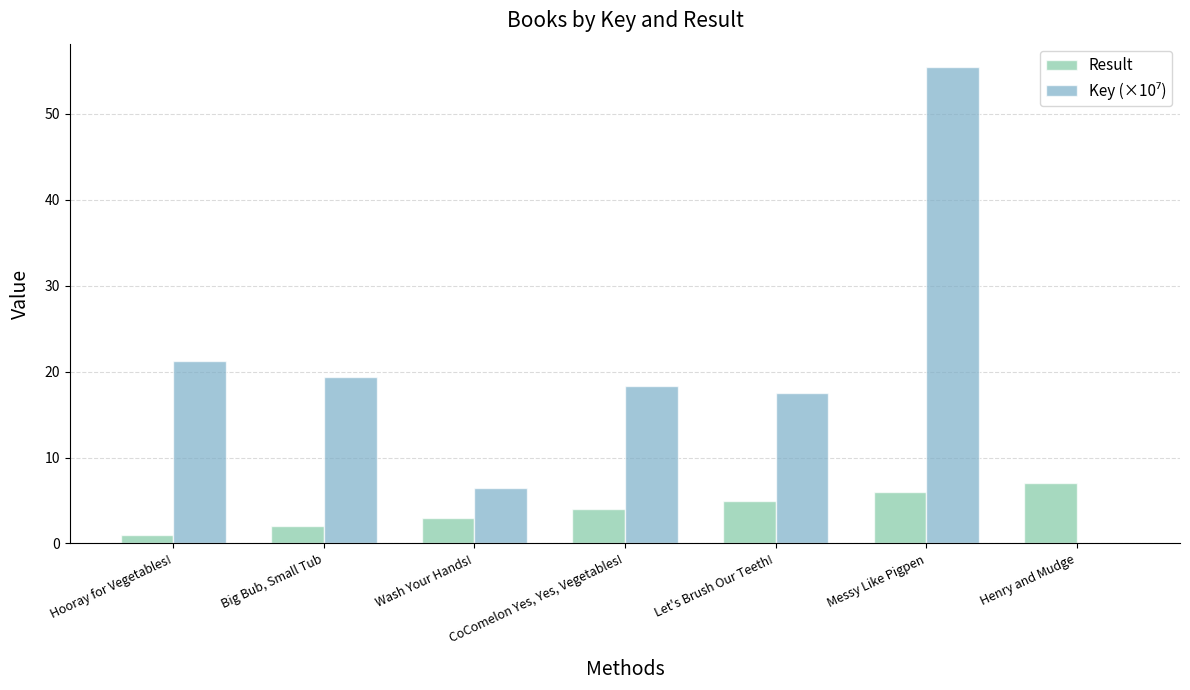

What is the total value across all series at Big Bub, Small Tub?

21.4